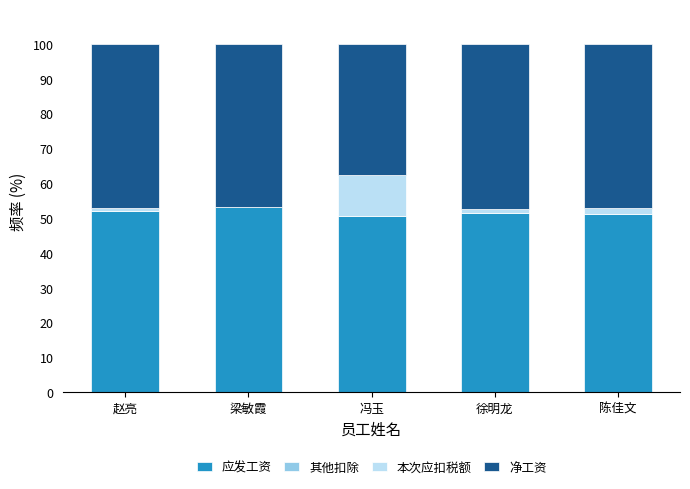

Read the 应发工资 value at 冯玉.

50.8